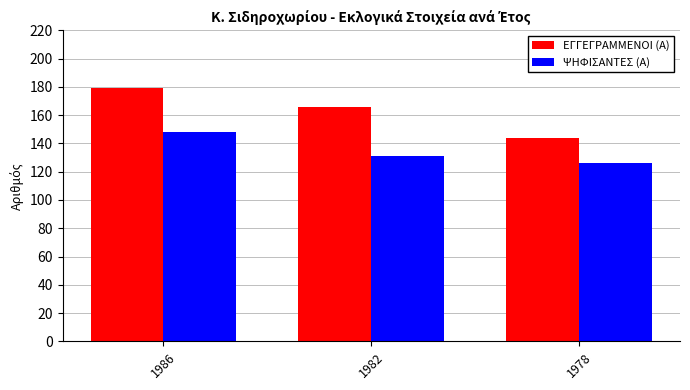

What is the difference between the ΨΗΦΙΣΑΝΤΕΣ (Α) values at 1978 and 1982?

5